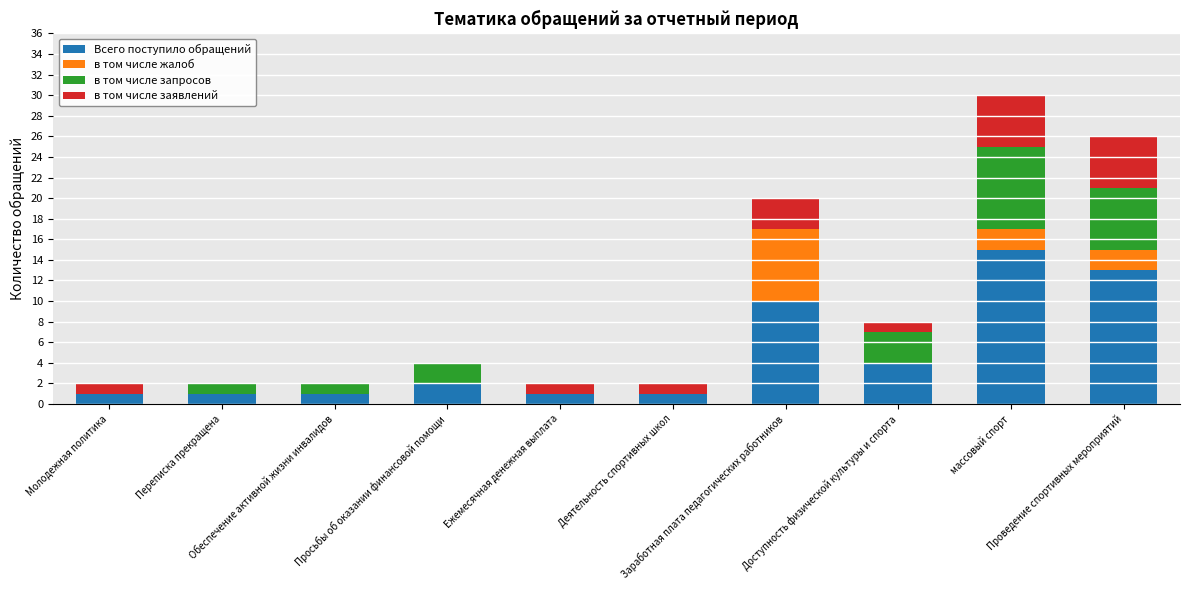

What are all the series names shown in the legend?

Всего поступило обращений, в том числе жалоб, в том числе запросов, в том числе заявлений